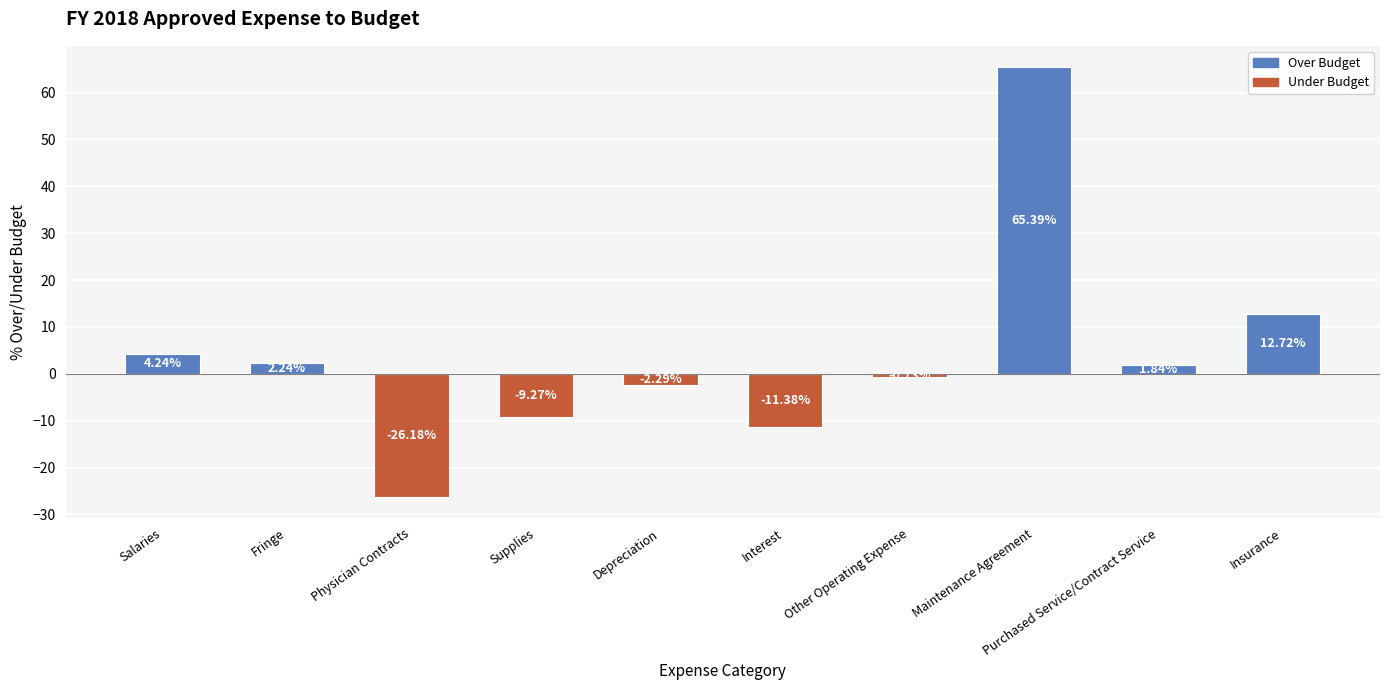

What is the label of the 7th bar from the left?

Other Operating Expense